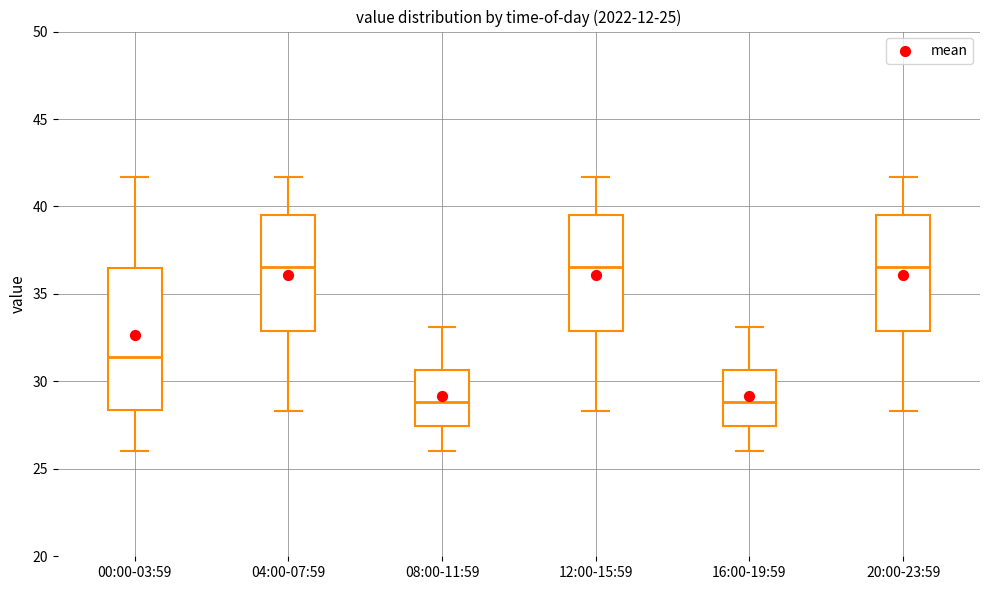

Which box is the tallest, from its lower edge to its upper edge?

00:00-03:59